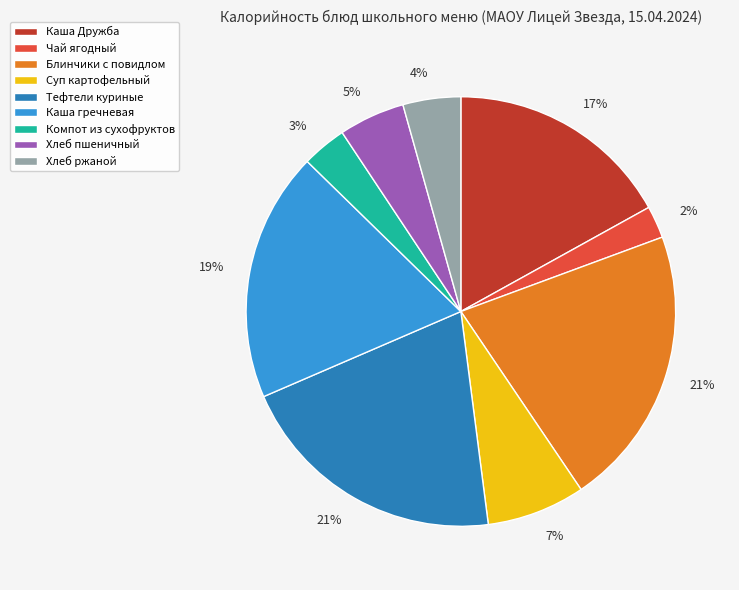

To the nearest percent, what is the average slice percentage?

11%